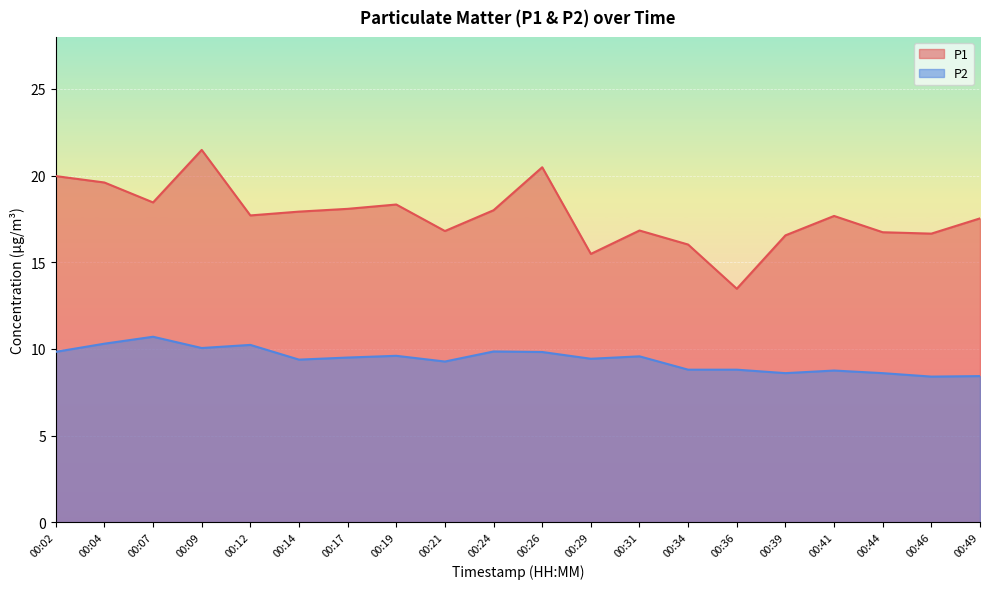

At how many categories does at least one series exceed 20?

2